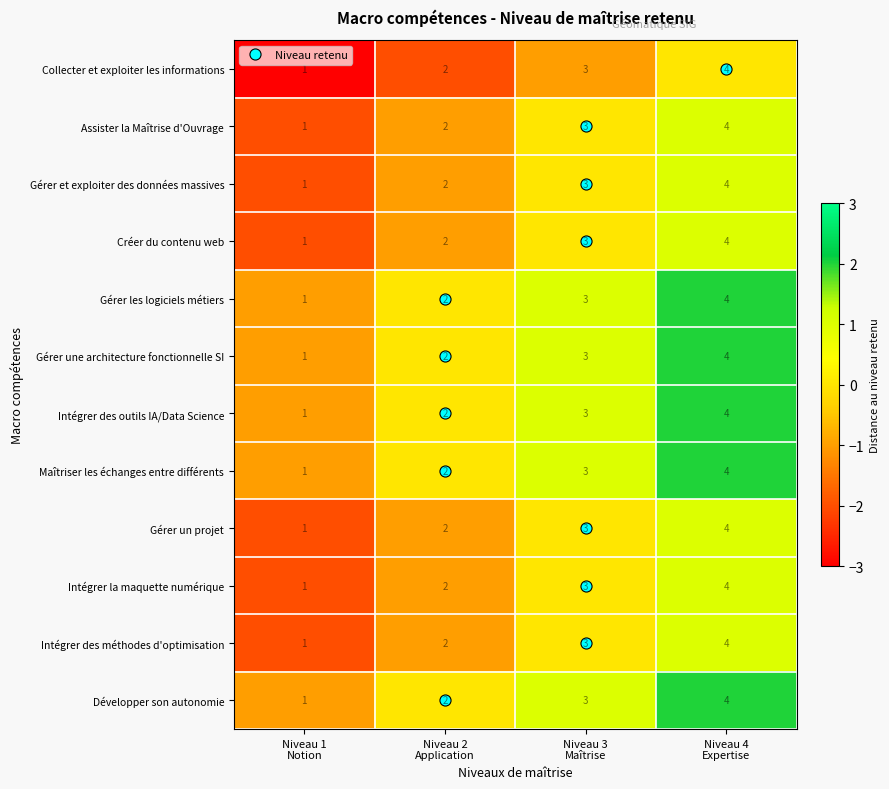

What is the difference between the maximum and minimum values in the Créer du contenu web series?

3